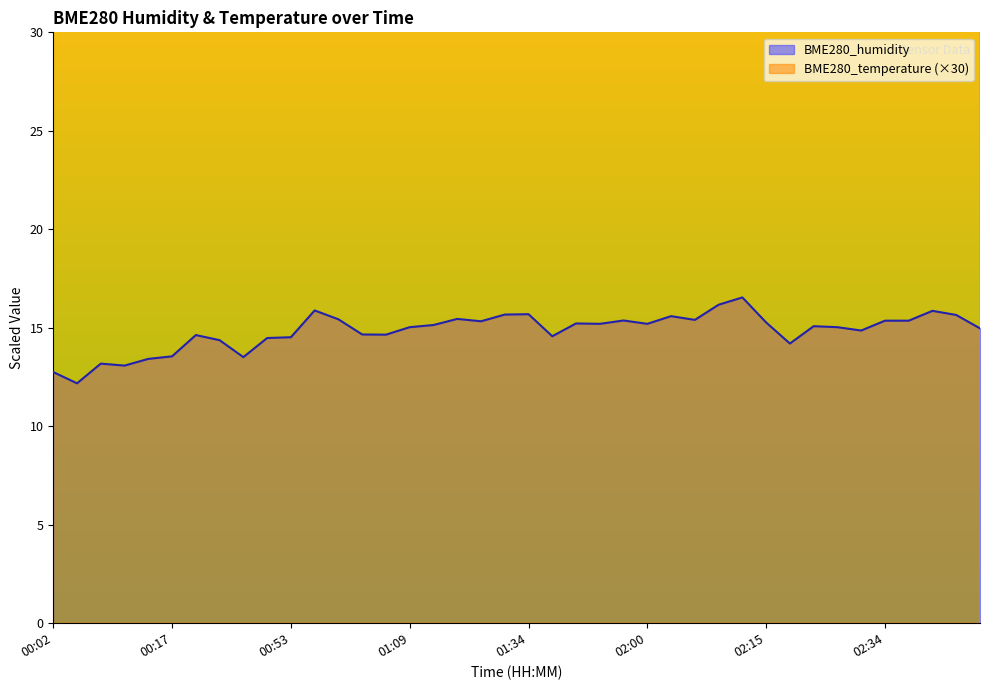

At 02:28, list the series in order from smallest to largest.

BME280_humidity, BME280_temperature